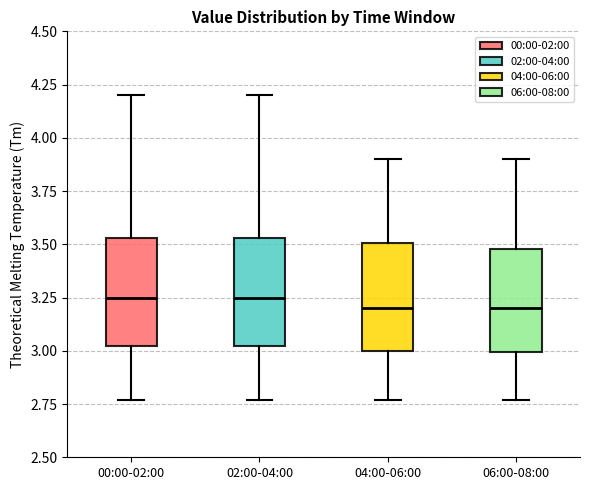

Reading left to right, read every box against the y-axis: the position of its median line, the range the box covers, and the ends of its whiskers. The values are not printed on the chart, so give them approximately, as read against the axis.

00:00-02:00: median 3.25, box 3.00 to 3.55, whiskers 2.75 to 4.20
02:00-04:00: median 3.25, box 3.00 to 3.55, whiskers 2.75 to 4.20
04:00-06:00: median 3.20, box 3.00 to 3.50, whiskers 2.75 to 3.90
06:00-08:00: median 3.20, box 3.00 to 3.50, whiskers 2.75 to 3.90